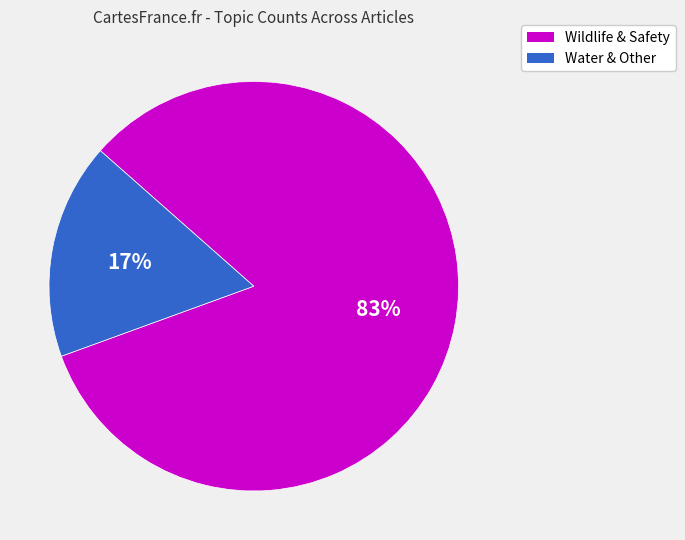

To the nearest percent, what is the difference between the largest and smallest slice percentages?

66%